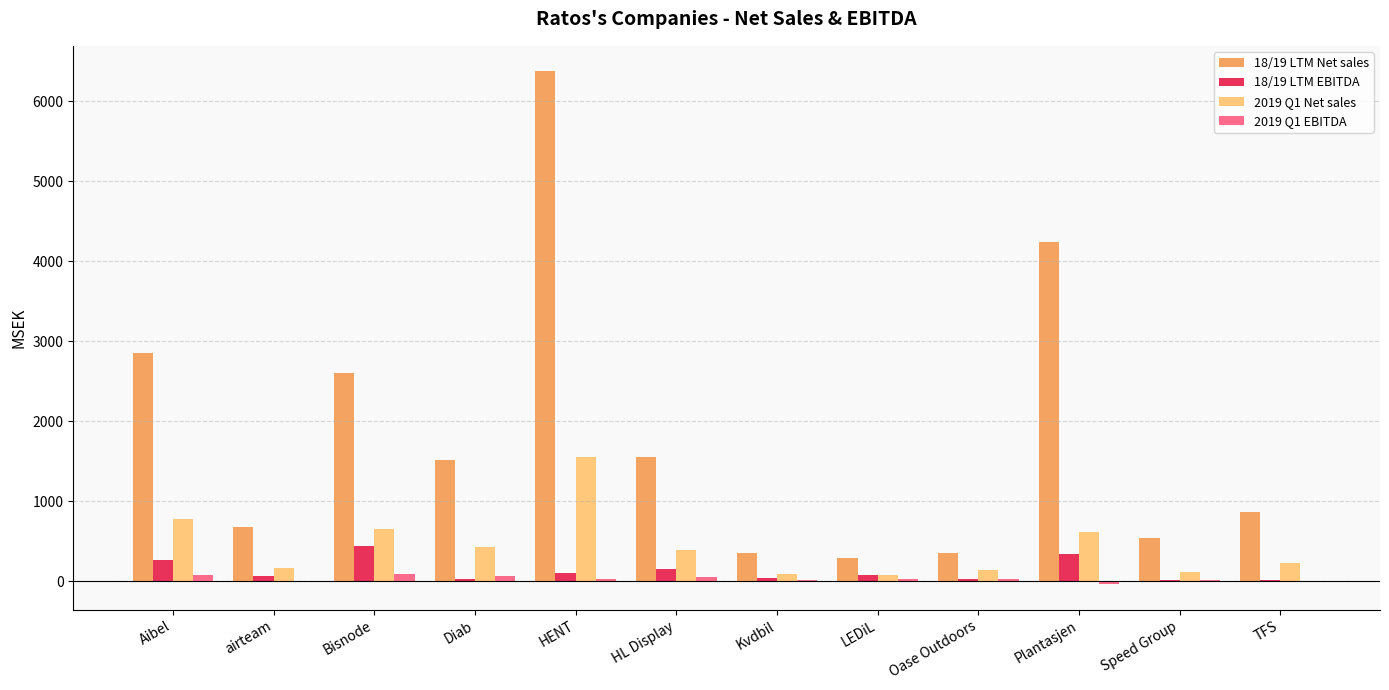

The 2019 Q1 Net sales series shows 1151.2 at Aibel. True or false?

False